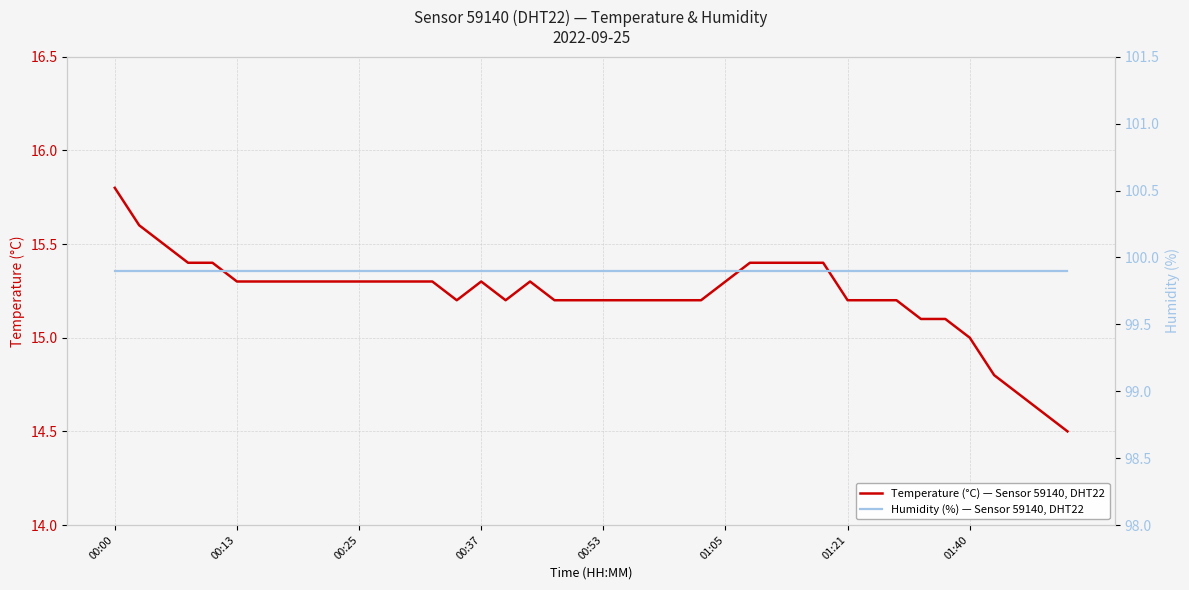

The Temperature (°C) — Sensor 59140, DHT22 series shows 15.3 at 00:13. True or false?

True